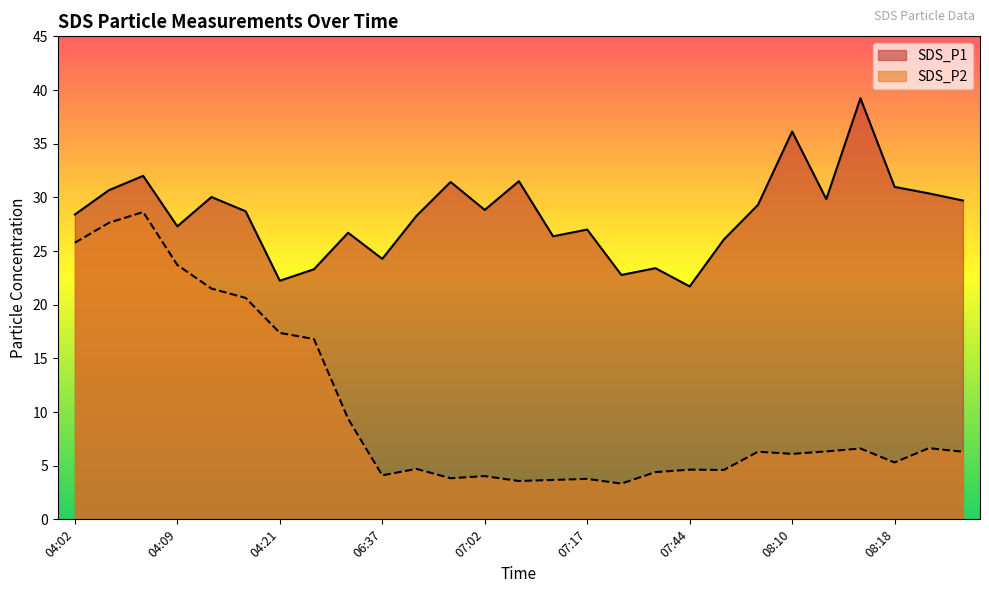

How many lines are shown in the chart?

2